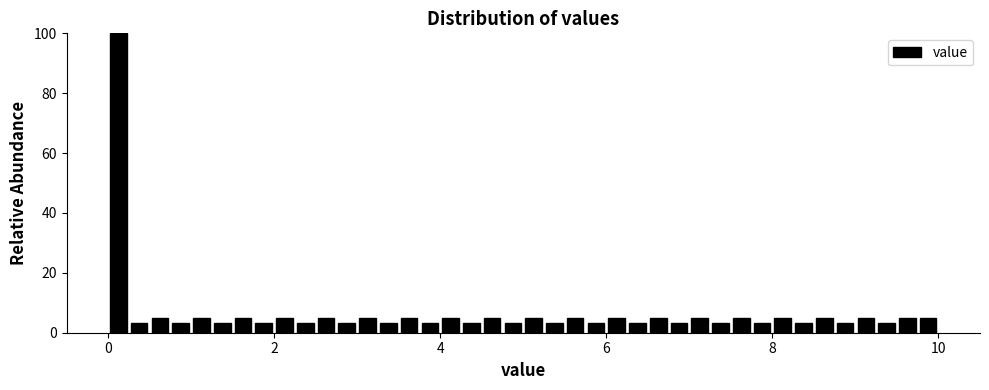

Read against the x-axis, roughly where is the centre of the tallest bar?

0.2